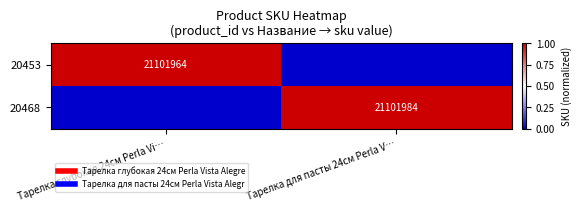

The value of 20468 at Тарелка глубокая 24см Perla Vi… is 0.0. True or false?

True